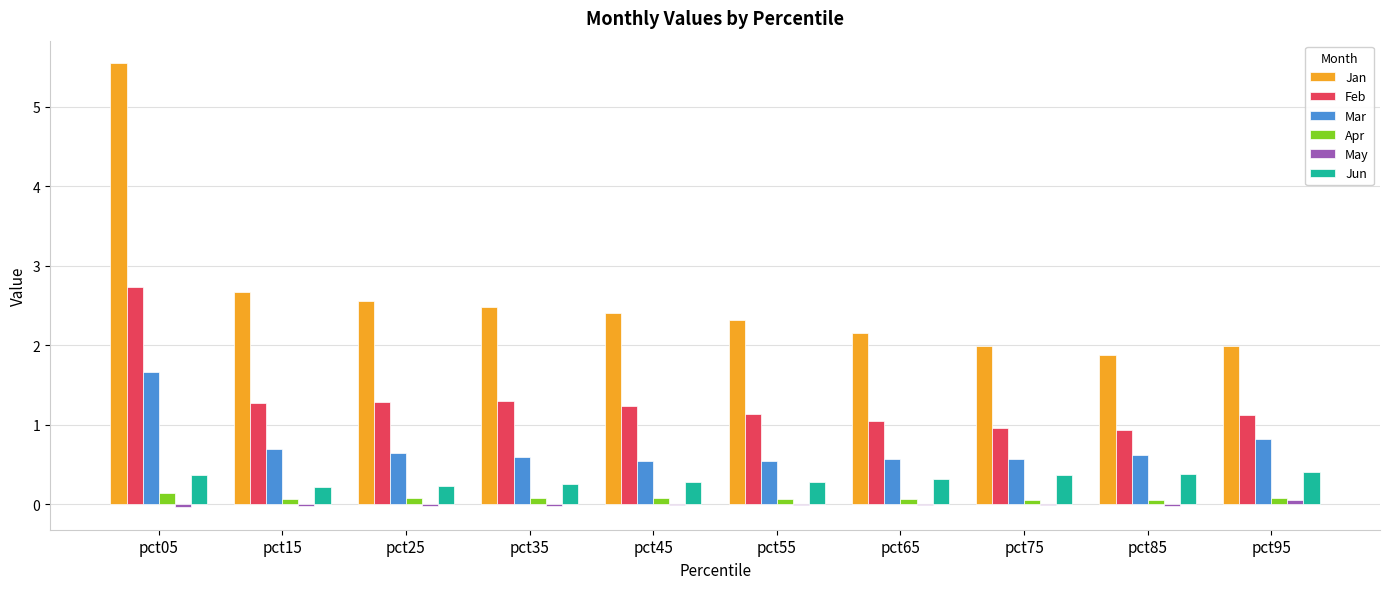

At which category is the sum across all series the highest?

pct05